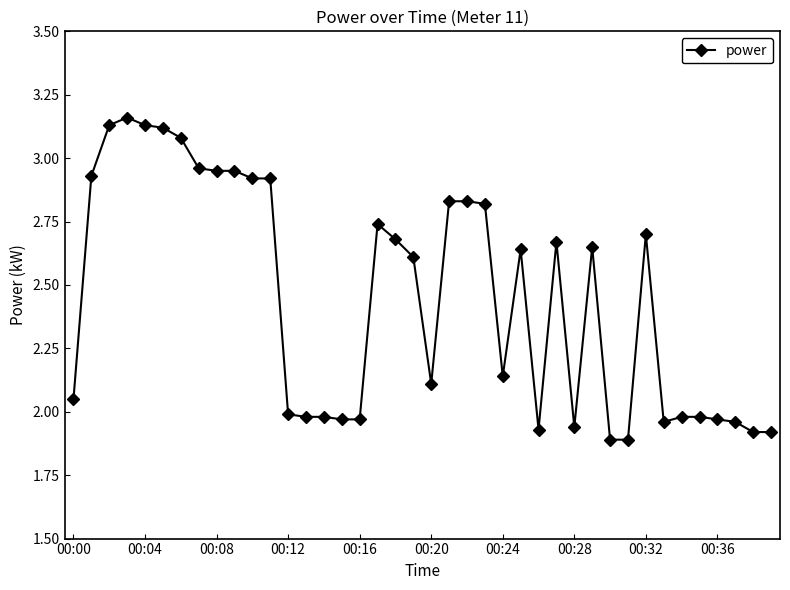

What is the average value?

2.4